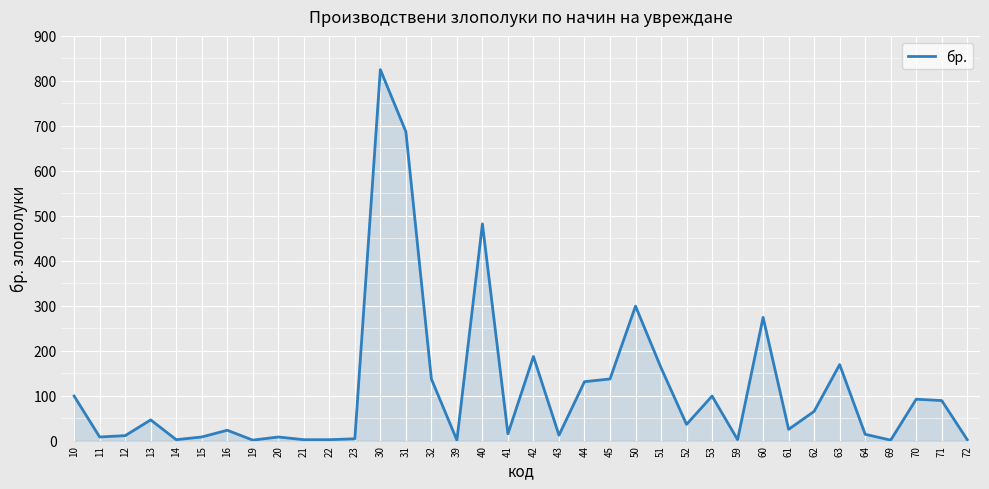

What is the ratio of the value at 60 to the value at 51?

1.7